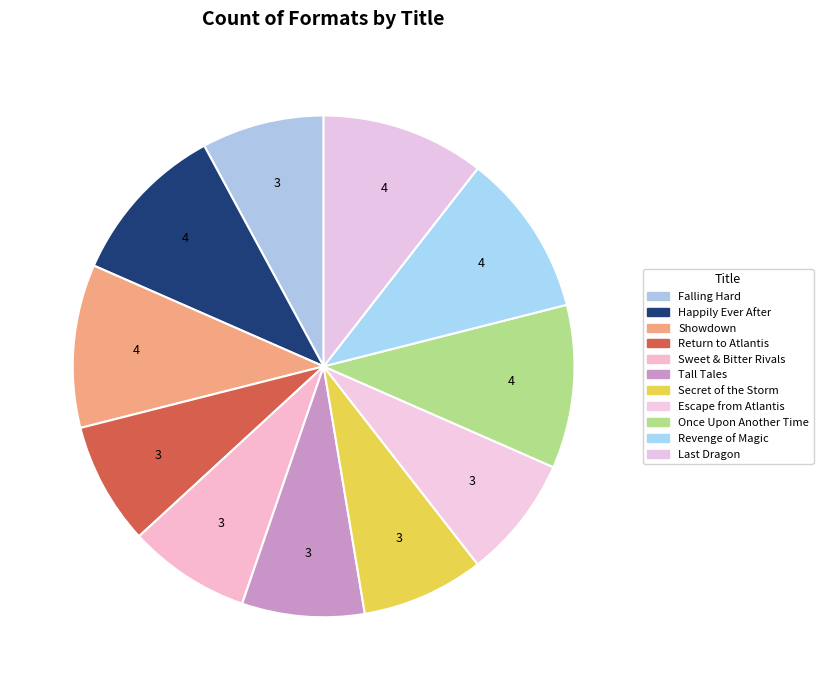

Count the number of slices in the pie.

11